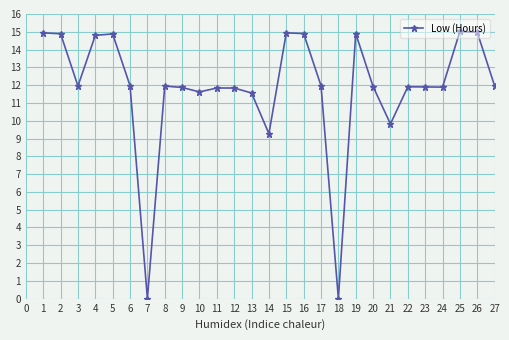

The chart shows a value of 19.4 at 25. True or false?

False